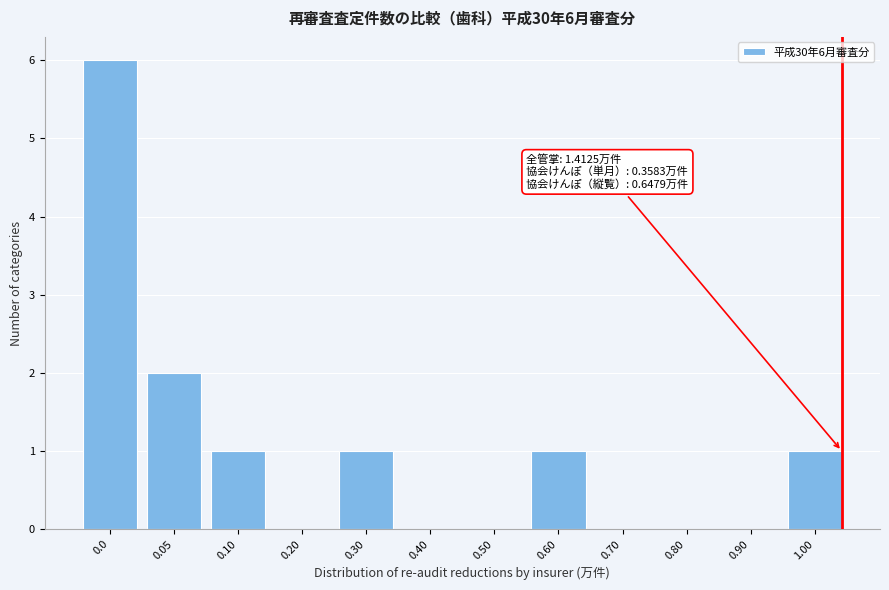

Reading right to left, list all the values displayed in this chart.

1.00=1	0.90=0	0.80=0	0.70=0	0.60=1	0.50=0	0.40=0	0.30=1	0.20=0	0.10=1	0.05=2	0.0=6